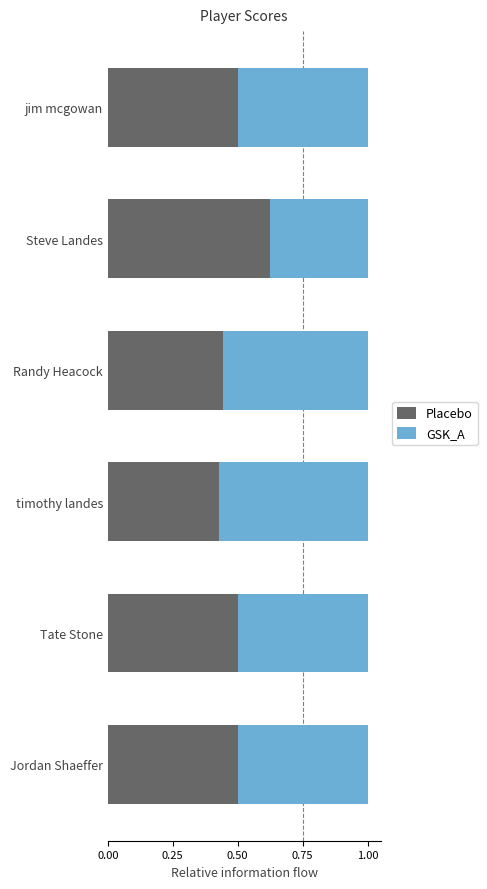

Is it true that Placebo equals 0.2 at Jordan Shaeffer?

False